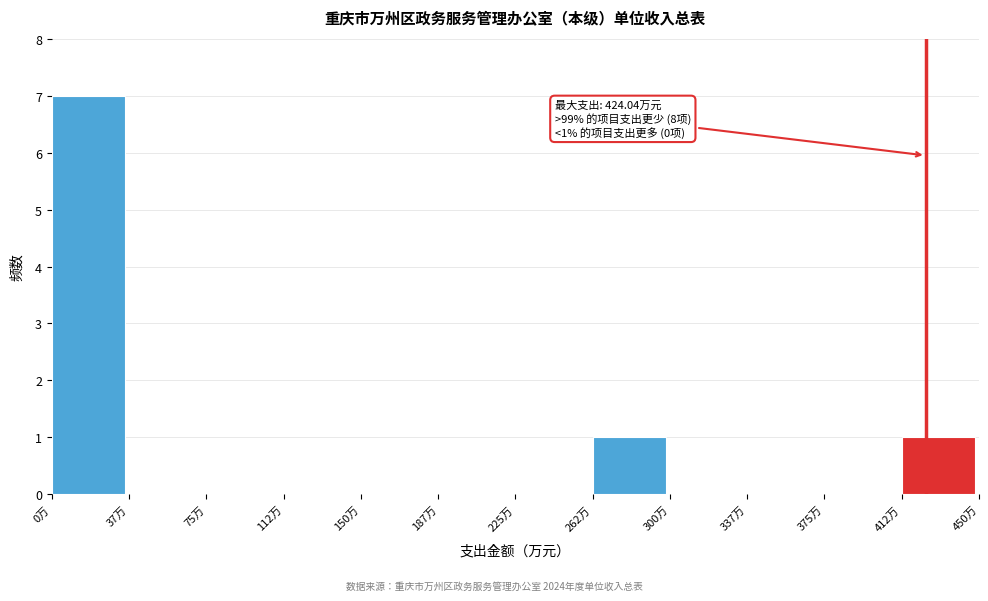

Which range on the x-axis has the tallest bar?

0.0 to 37.5